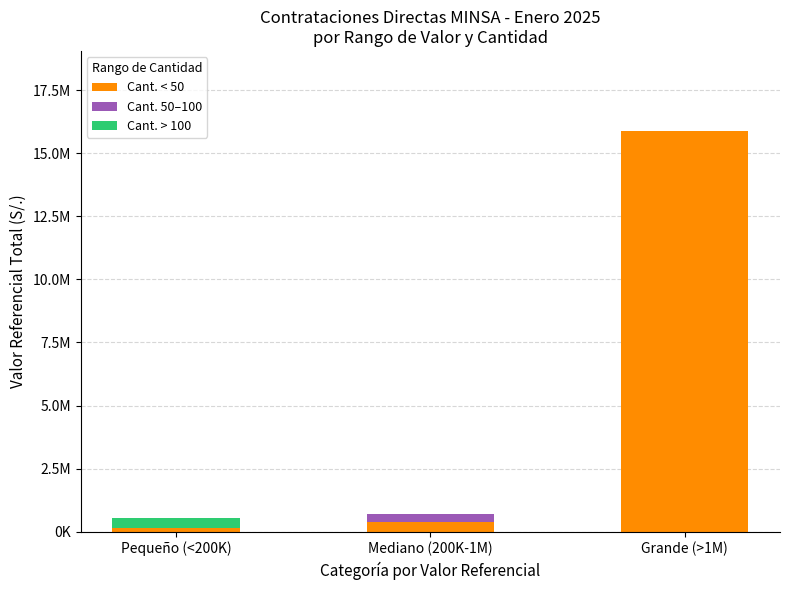

Which has a higher value, Grande (>1M) or Pequeño (<200K)?

Grande (>1M)